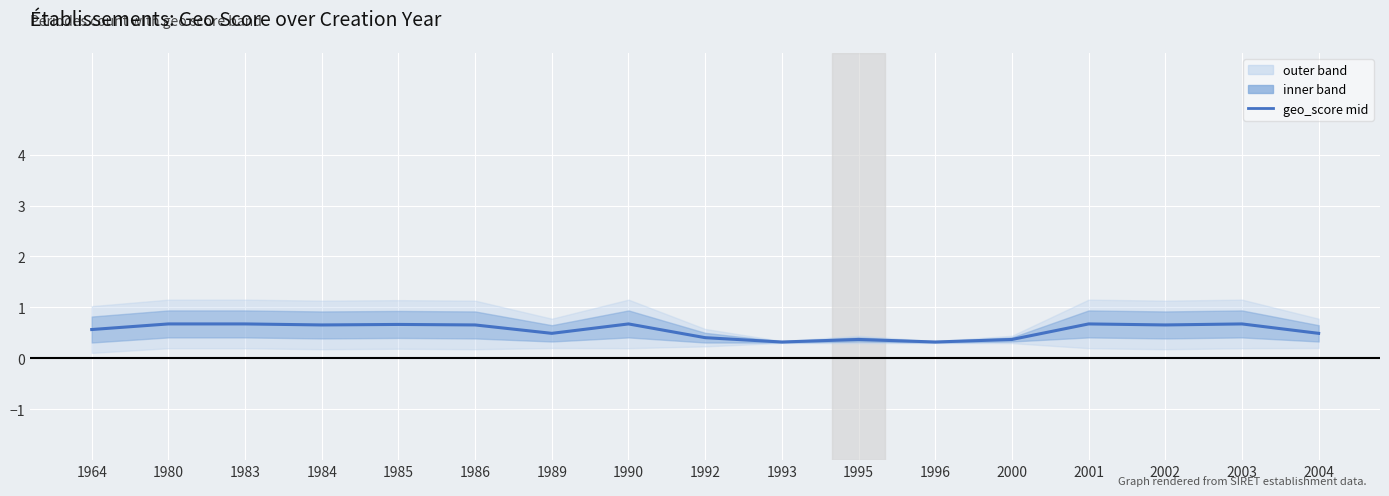

Count the values in the range 0 to 1.

17